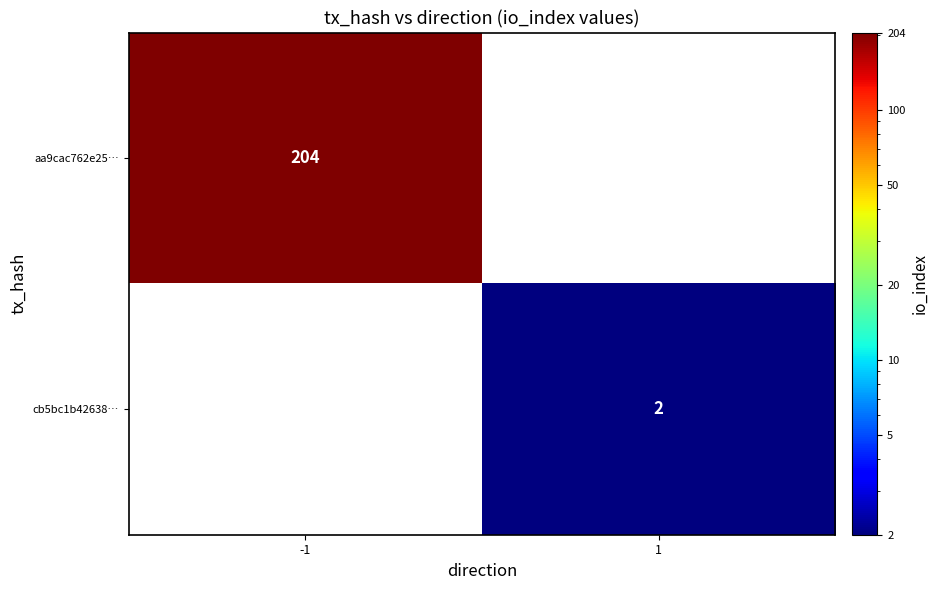

True or false: aa9cac762e25… has a value of 204 at -1.

True